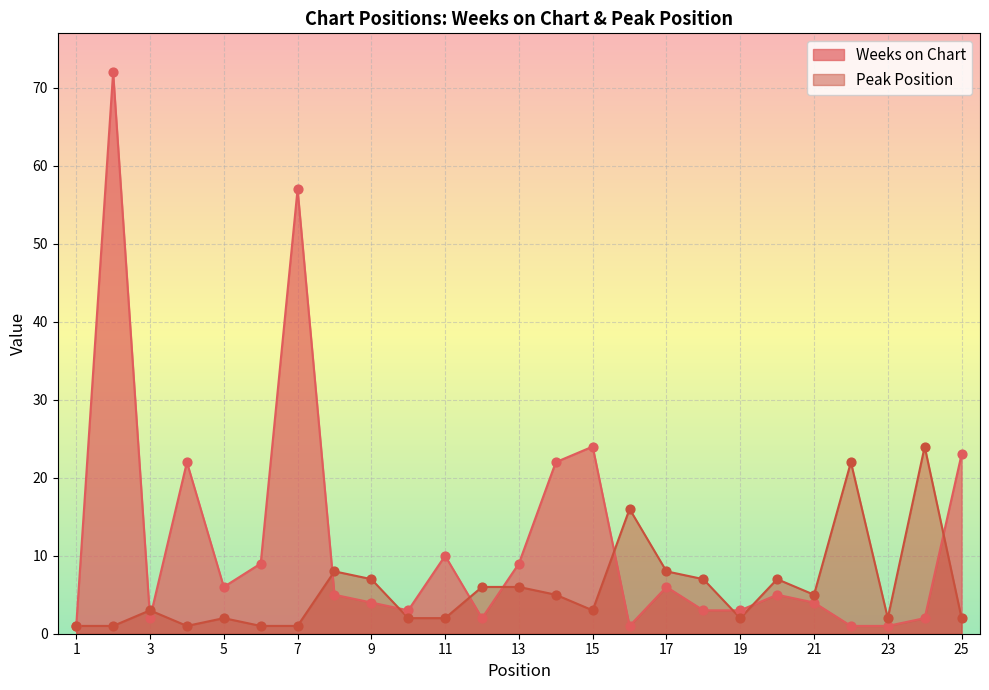

At how many categories does at least one series exceed 3?

20